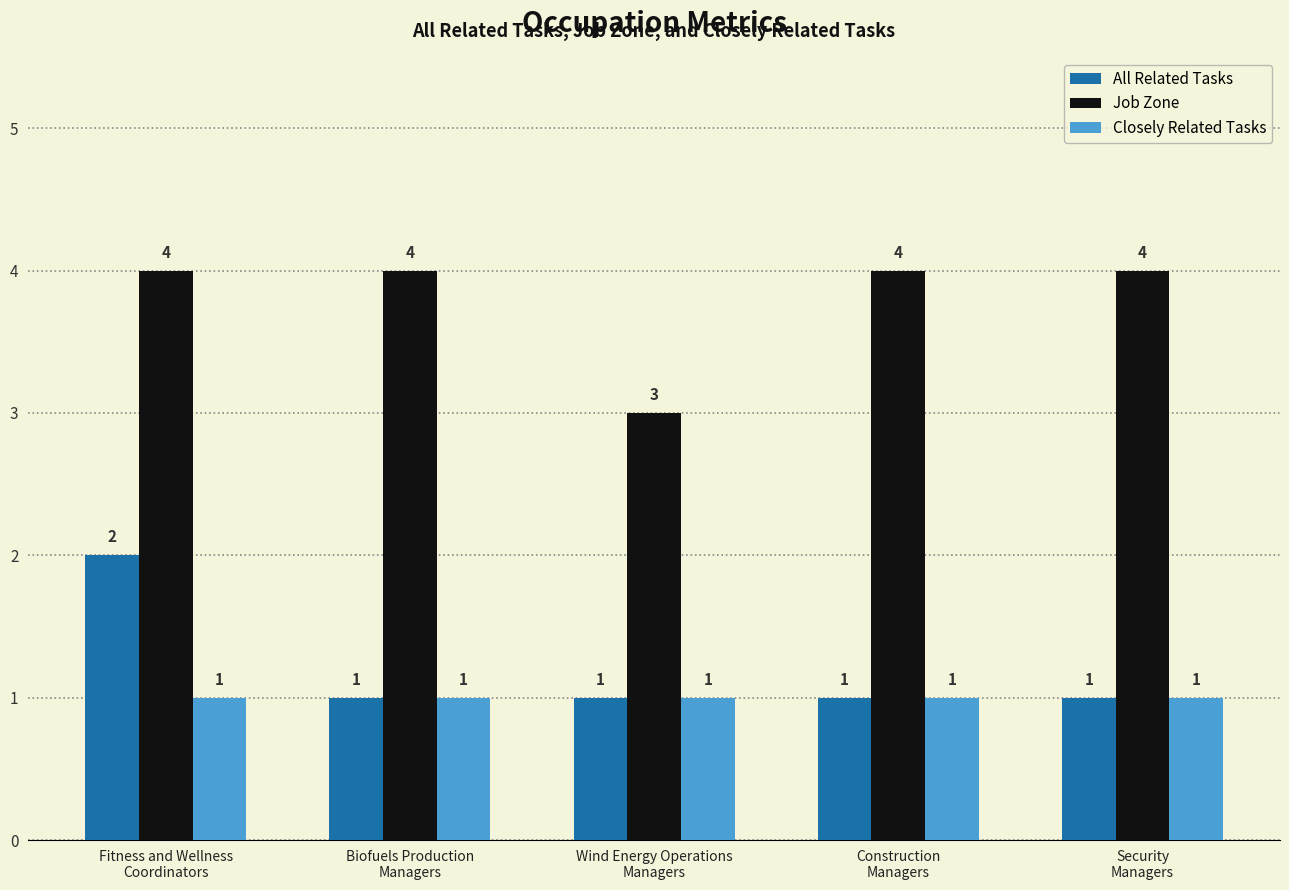

What is the value of the Closely Related Tasks bar at the 2nd from the left?

1